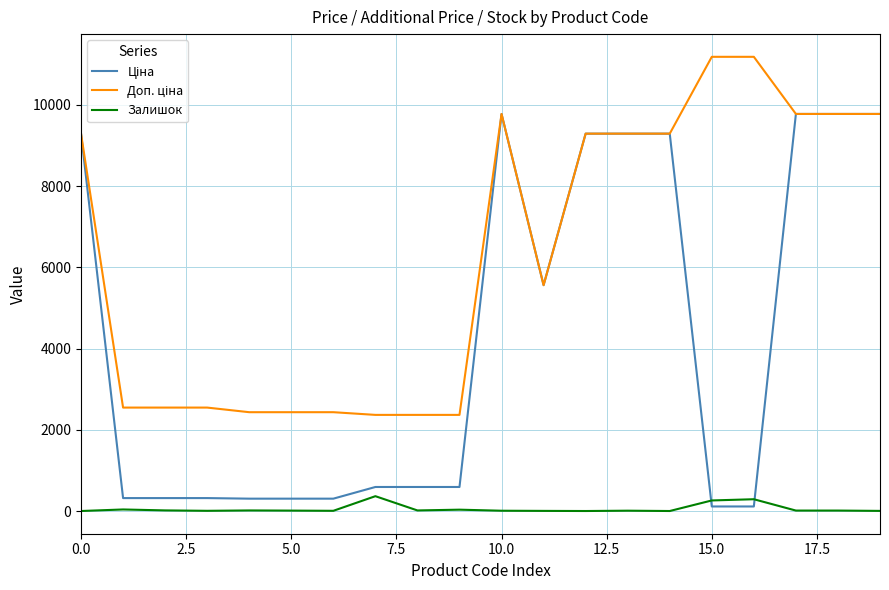

What is the maximum value shown in the chart?

11182.0